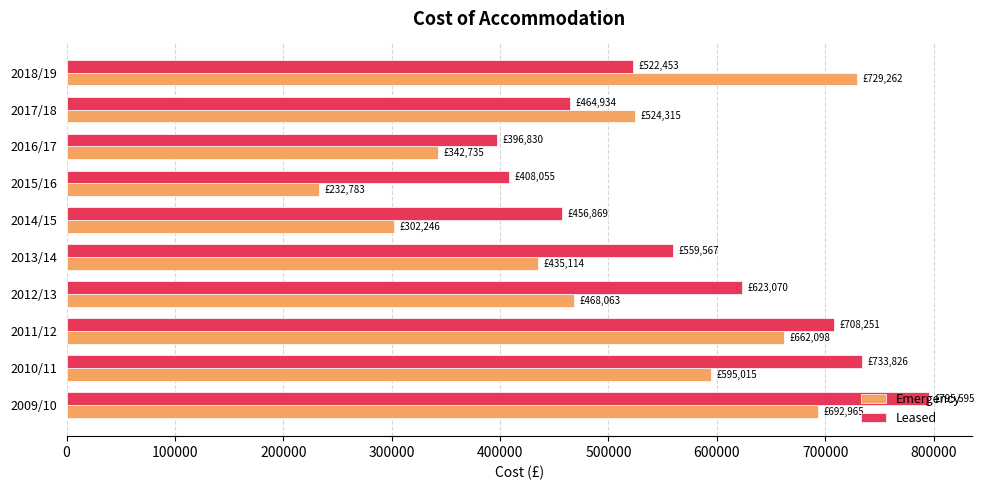

What is the sum of the Leased values at 2017/18 and 2013/14?

1024501.0